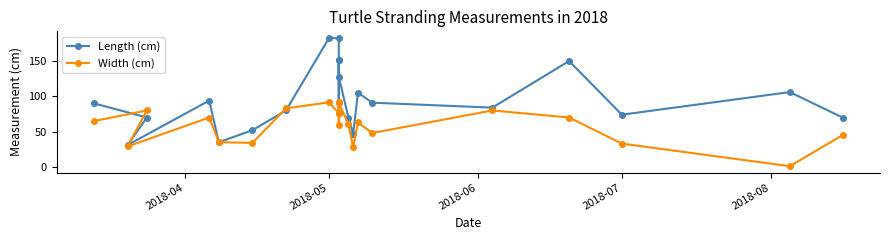

Is this an area chart (filled region under the line)?

No